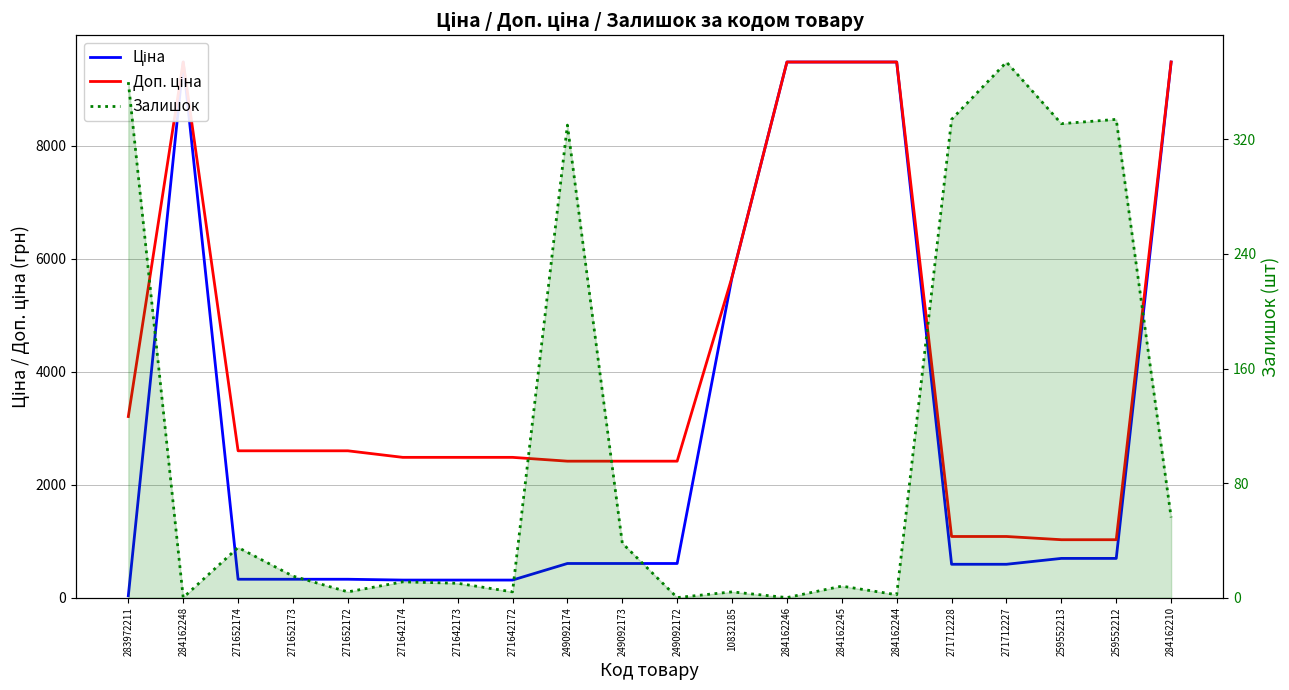

True or false: Ціна has a value of 310.3 at 271642173.

True